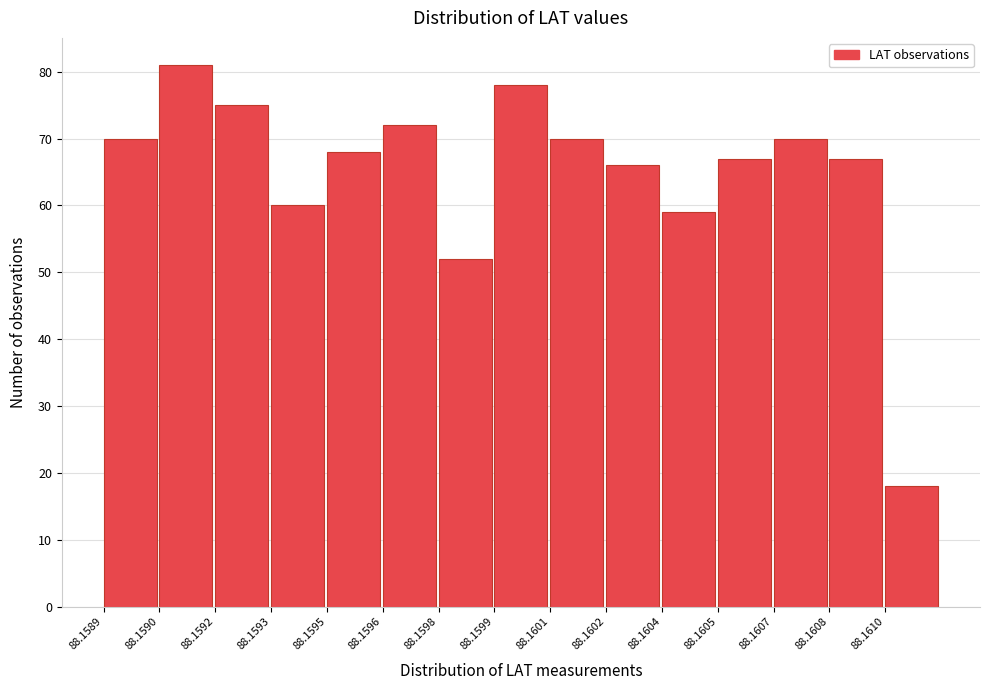

Reading left to right, transcribe all the data shown in this chart.

88.1589=70	88.1590=81	88.1592=75	88.1593=60	88.1595=68	88.1596=72	88.1598=52	88.1599=78	88.1601=70	88.1602=66	88.1604=59	88.1605=67	88.1607=70	88.1608=67	88.1610=18